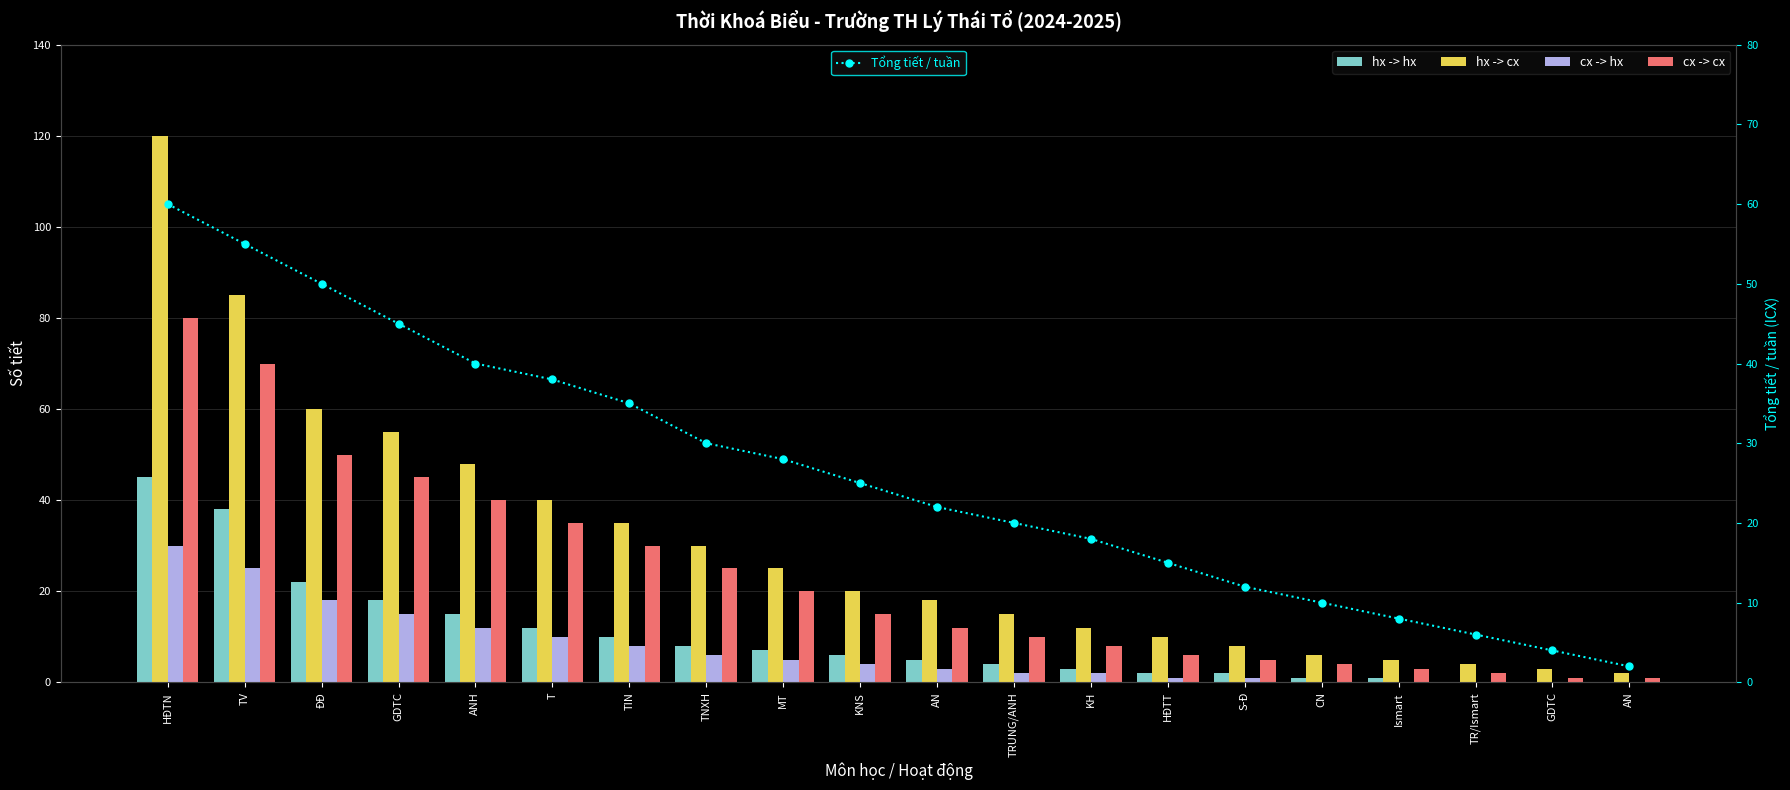

How many data points in hx -> hx are less than 6?

10